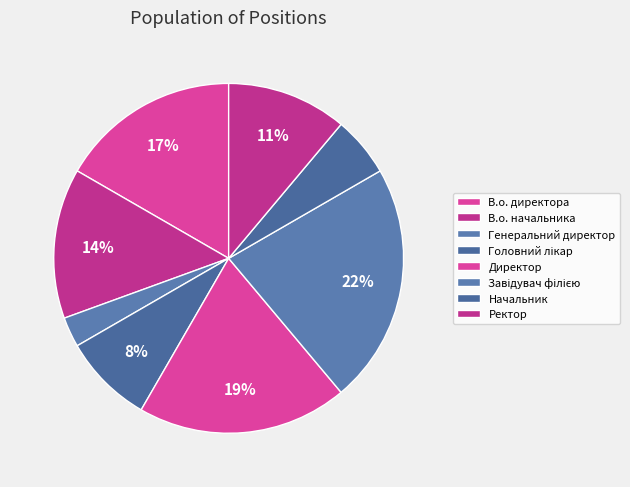

The Генеральний директор slice represents 3% of the pie. True or false?

True